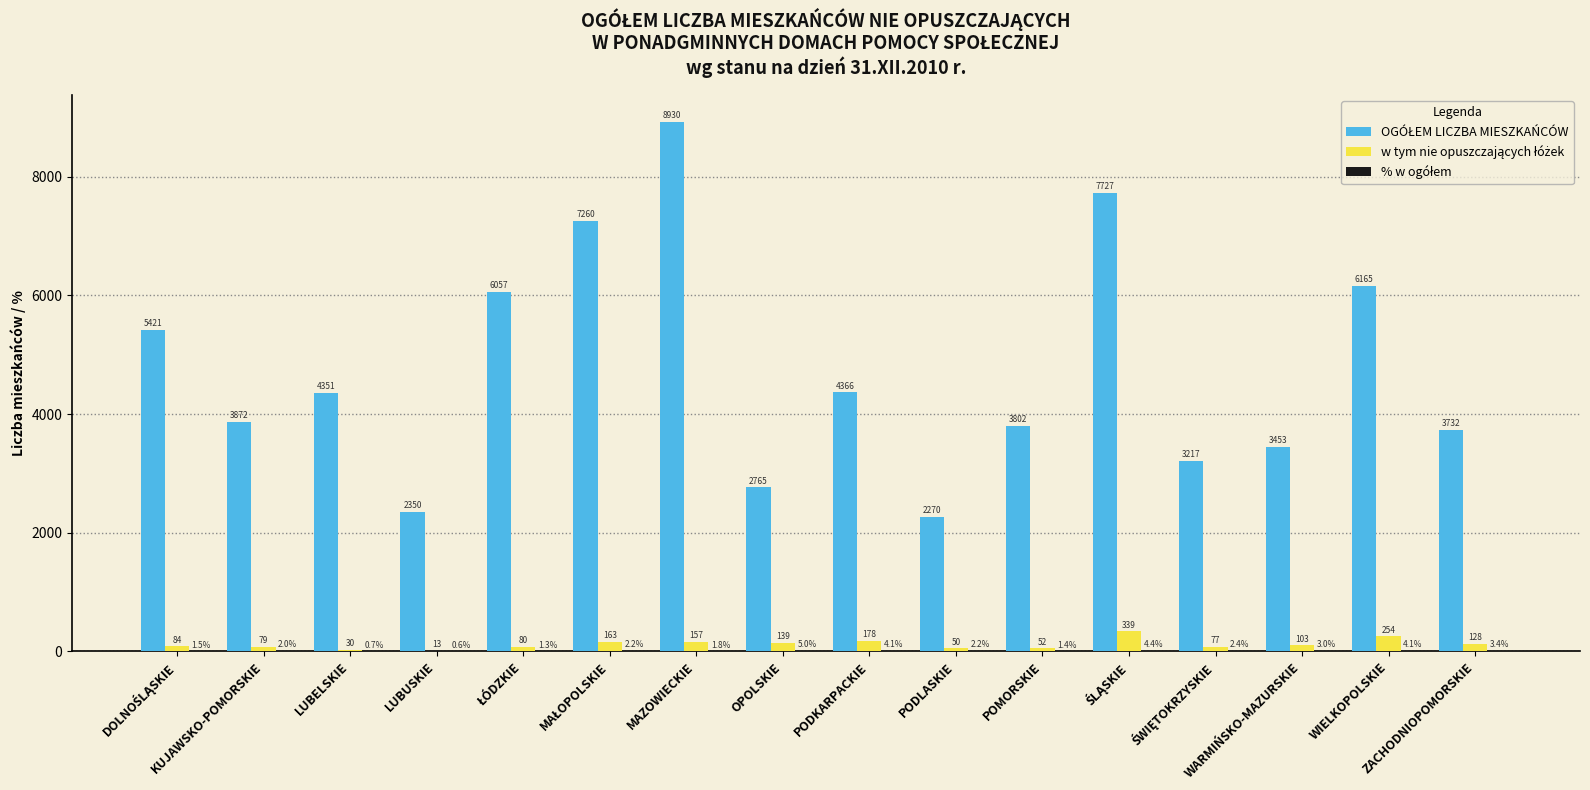

Reading right to left, extract all data points from this chart.

OGÓŁEM LICZBA MIESZKAŃCÓW: ZACHODNIOPOMORSKIE=3732.0	WIELKOPOLSKIE=6165.0	WARMIŃSKO-MAZURSKIE=3453.0	ŚWIĘTOKRZYSKIE=3217.0	ŚLĄSKIE=7727.0	POMORSKIE=3802.0	PODLASKIE=2270.0	PODKARPACKIE=4366.0	OPOLSKIE=2765.0	MAZOWIECKIE=8930.0	MAŁOPOLSKIE=7260.0	ŁÓDZKIE=6057.0	LUBUSKIE=2350.0	LUBELSKIE=4351.0	KUJAWSKO-POMORSKIE=3872.0	DOLNOŚLĄSKIE=5421.0
w tym nie opuszczających łóżek: ZACHODNIOPOMORSKIE=128.0	WIELKOPOLSKIE=254.0	WARMIŃSKO-MAZURSKIE=103.0	ŚWIĘTOKRZYSKIE=77.0	ŚLĄSKIE=339.0	POMORSKIE=52.0	PODLASKIE=50.0	PODKARPACKIE=178.0	OPOLSKIE=139.0	MAZOWIECKIE=157.0	MAŁOPOLSKIE=163.0	ŁÓDZKIE=80.0	LUBUSKIE=13.0	LUBELSKIE=30.0	KUJAWSKO-POMORSKIE=79.0	DOLNOŚLĄSKIE=84.0
% w ogółem: ZACHODNIOPOMORSKIE=3.4	WIELKOPOLSKIE=4.1	WARMIŃSKO-MAZURSKIE=3.0	ŚWIĘTOKRZYSKIE=2.4	ŚLĄSKIE=4.4	POMORSKIE=1.4	PODLASKIE=2.2	PODKARPACKIE=4.1	OPOLSKIE=5.0	MAZOWIECKIE=1.8	MAŁOPOLSKIE=2.2	ŁÓDZKIE=1.3	LUBUSKIE=0.6	LUBELSKIE=0.7	KUJAWSKO-POMORSKIE=2.0	DOLNOŚLĄSKIE=1.5